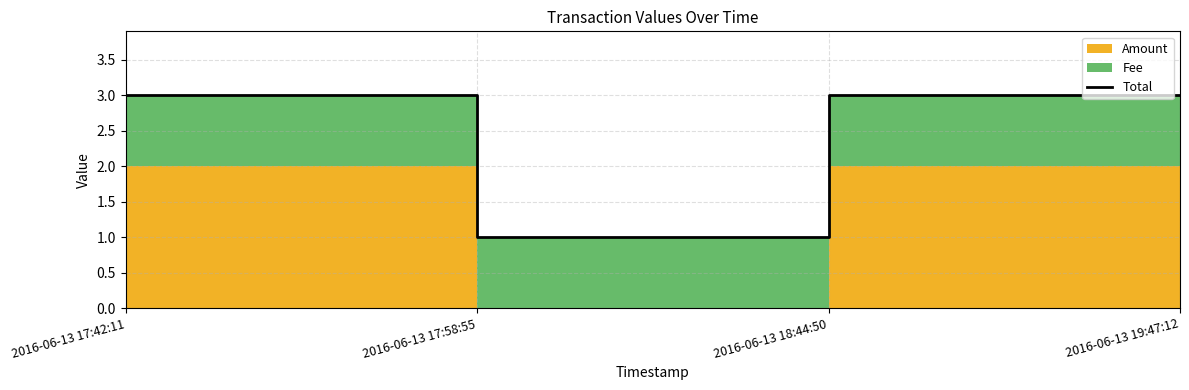

Reading right to left, what are all the values shown in this chart?

3	3	1	3